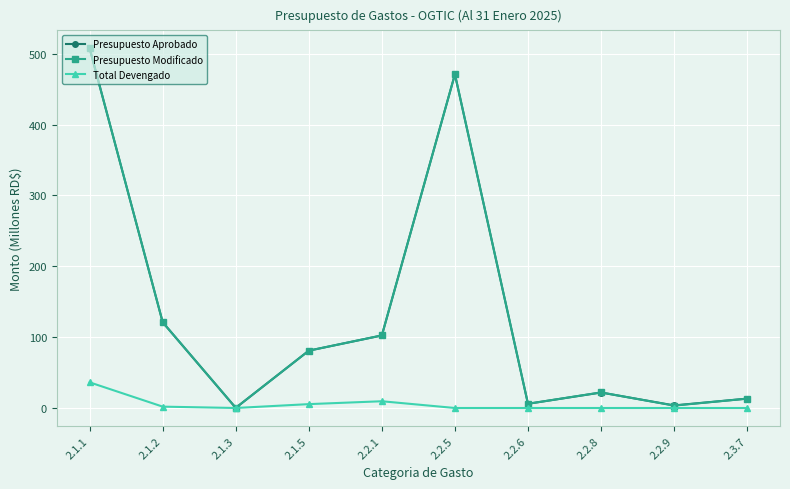

At how many categories does at least one series exceed 463?

2